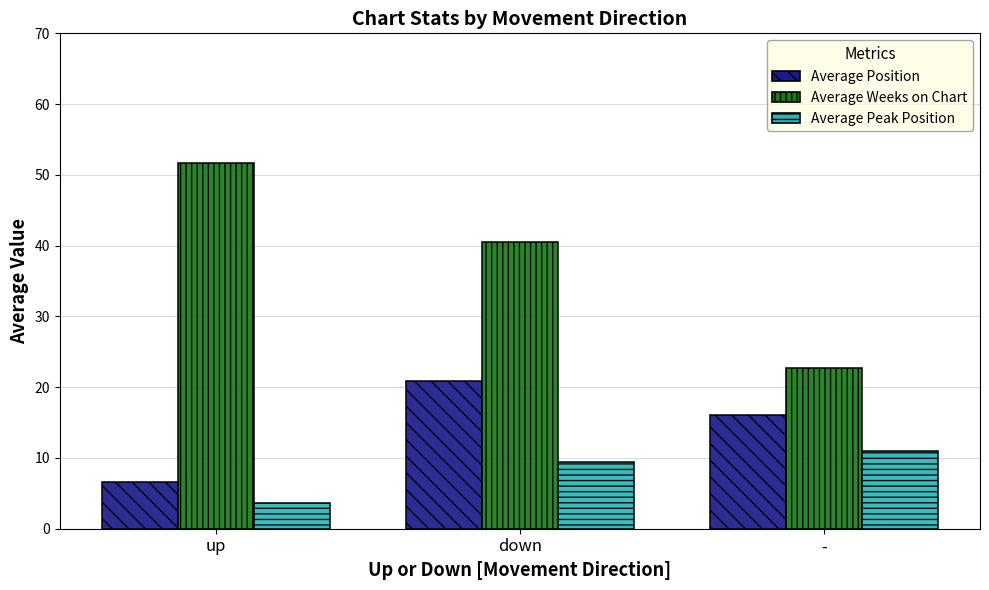

How many values in the Average Peak Position series exceed 9?

2